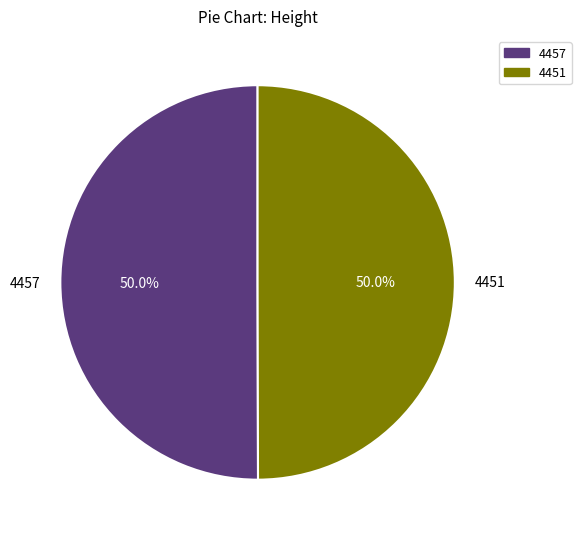

Is it true that 4457 is 44% of the pie?

False